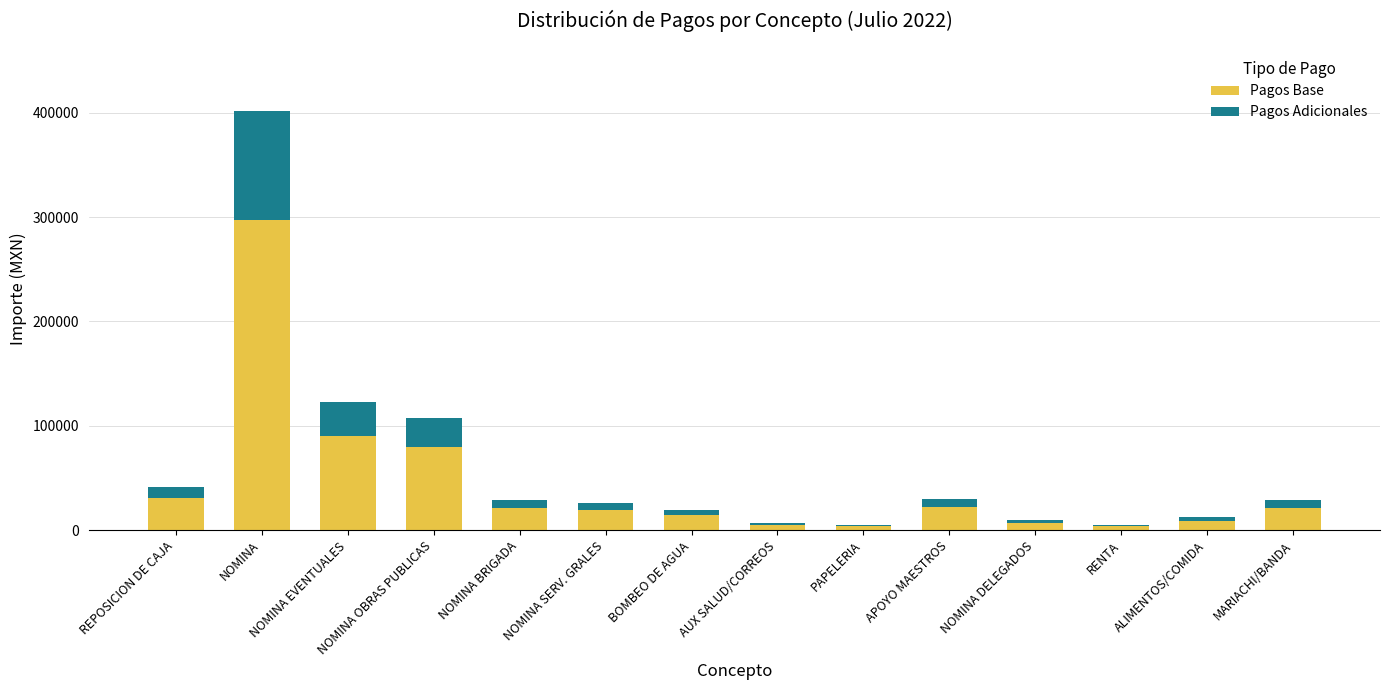

What is the highest value of the Pagos Base series?

297227.6